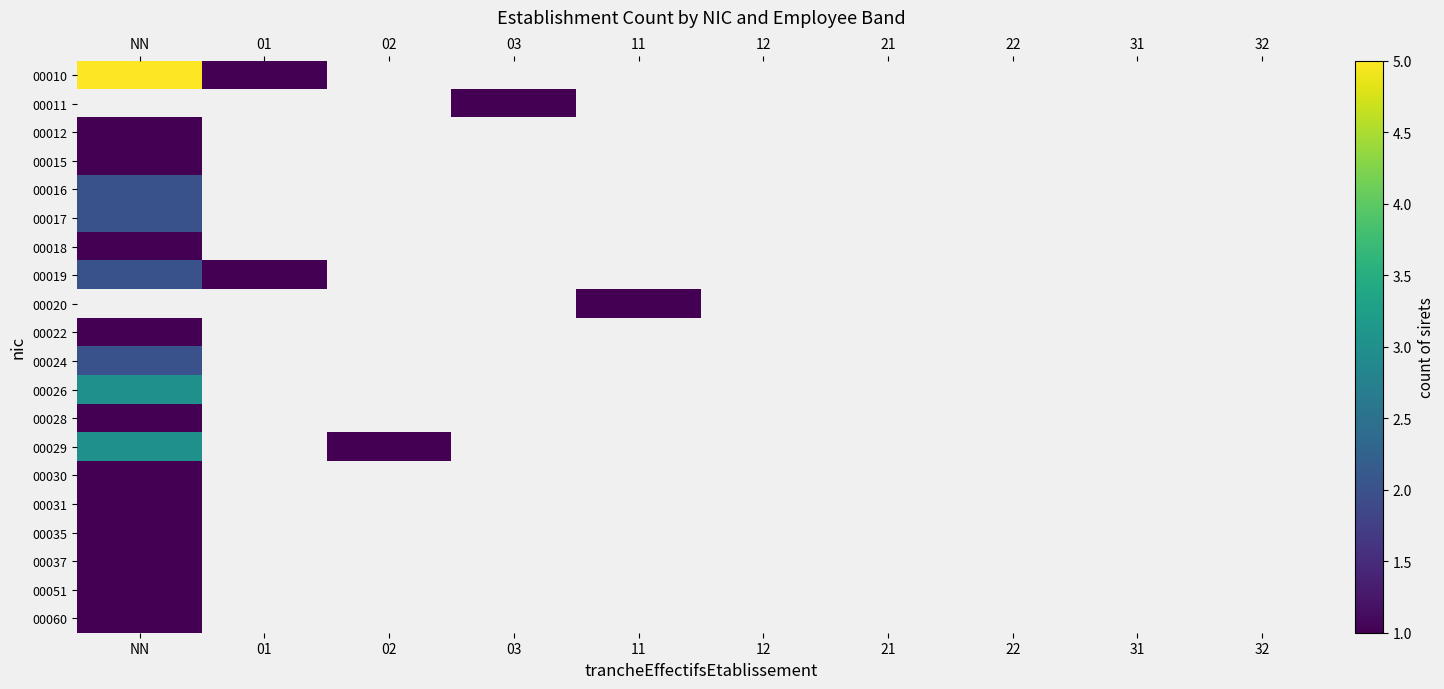

The value of 00022 at NN is 1.0. True or false?

True